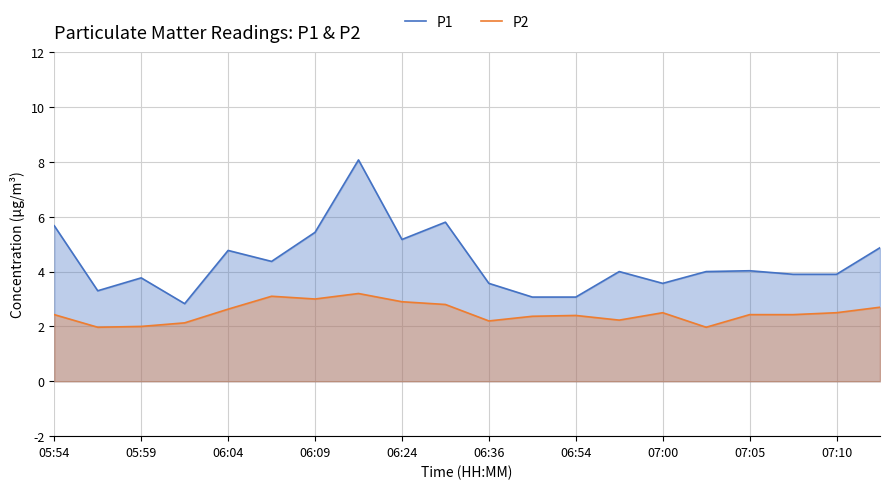

True or false: P2 and P1 cross at least once.

False